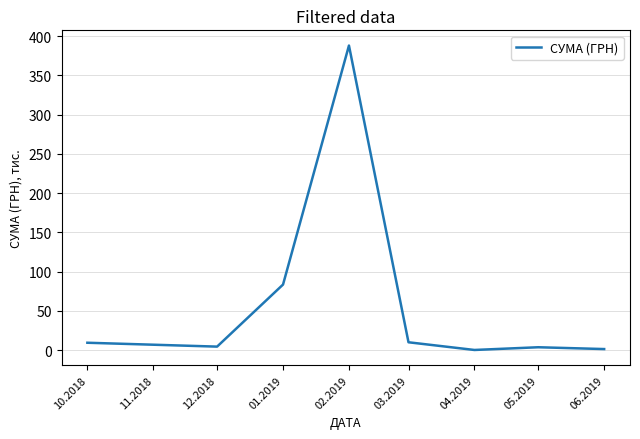

Is it true that the value at 02.2019 is 388.1?

True